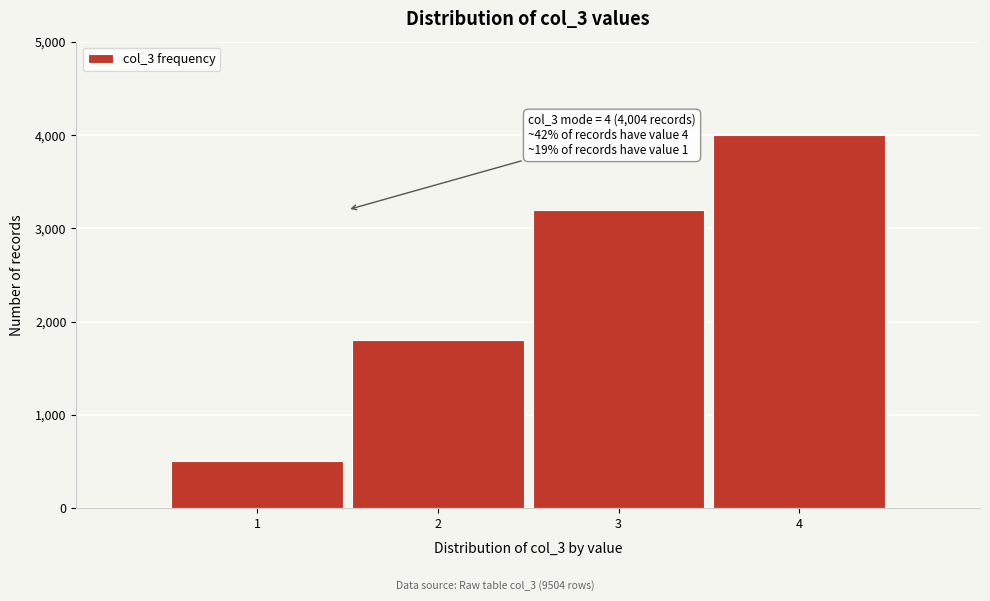

Reading right to left, transcribe all the data shown in this chart.

4004	3200	1800	500